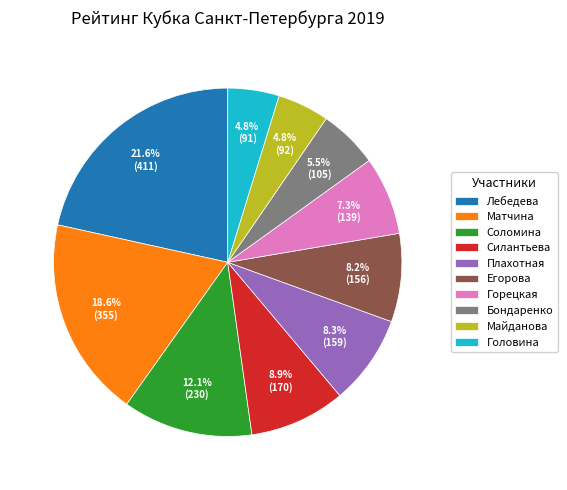

What is the ratio of the value at Горецкая to the value at Матчина?

0.4